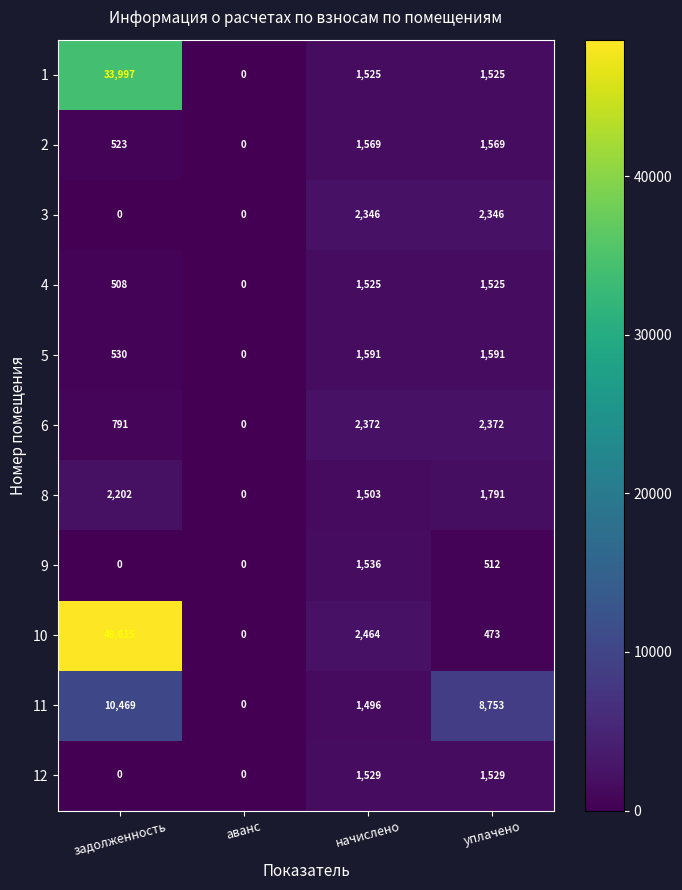

What is the average value of the 1 series?

9262